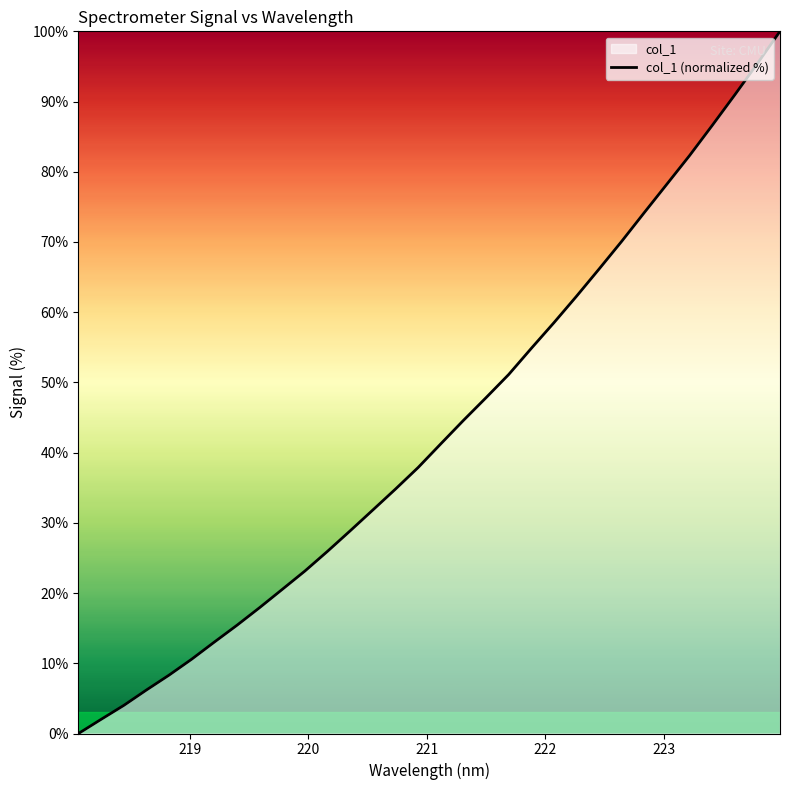

How many lines are shown in the chart?

1